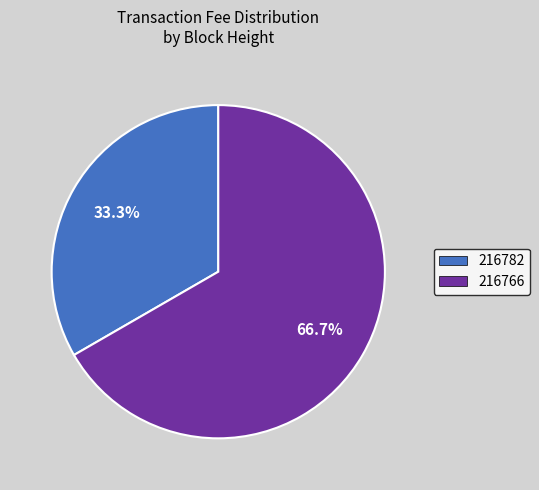

True or false: 216782 accounts for 46% of the total.

False